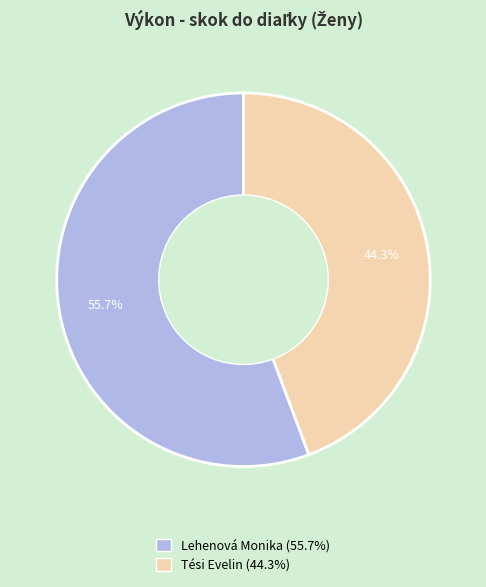

How many segments does this pie chart have?

2